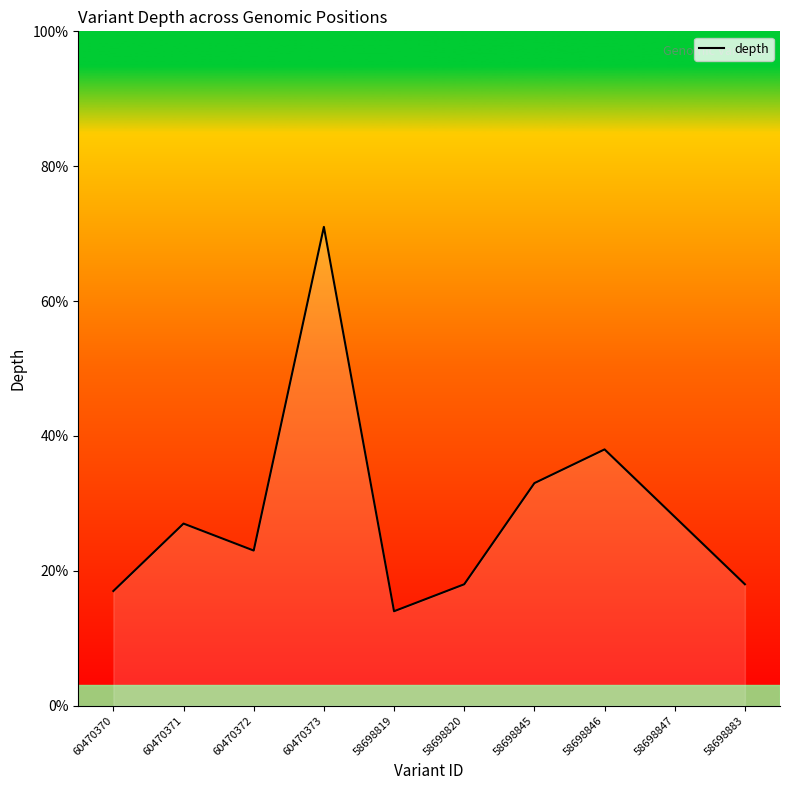

Reading right to left, transcribe all the data shown in this chart.

58698883=18.0	58698847=28.0	58698846=38.0	58698845=33.0	58698820=18.0	58698819=14.0	60470373=71.0	60470372=23.0	60470371=27.0	60470370=17.0